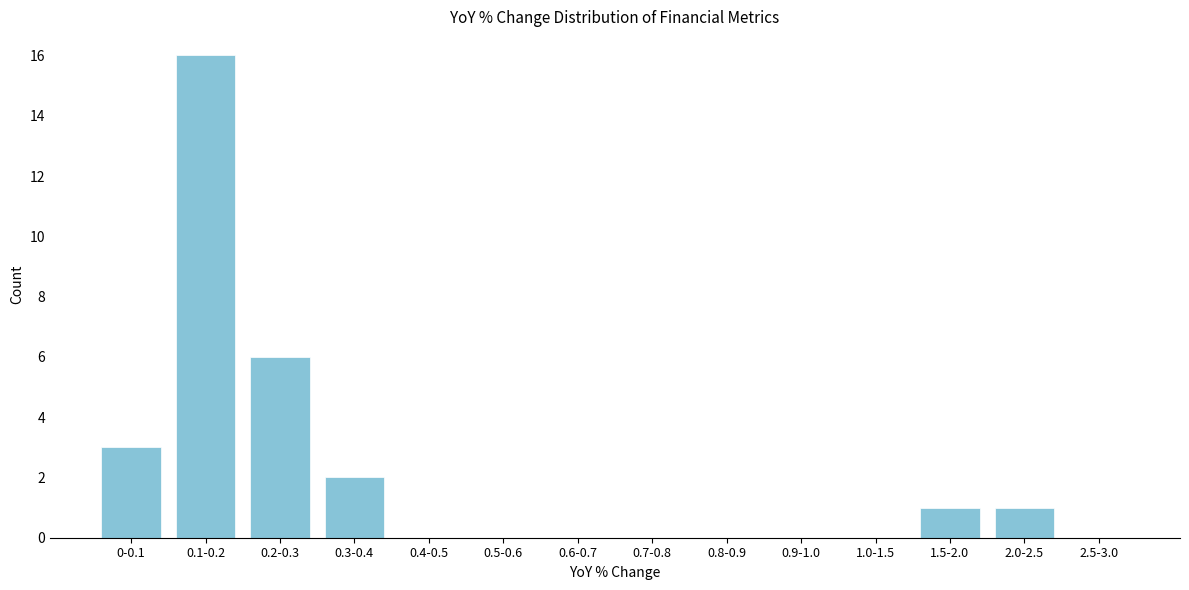

Reading right to left, transcribe all the data shown in this chart.

2.5-3.0=0	2.0-2.5=1	1.5-2.0=1	1.0-1.5=0	0.9-1.0=0	0.8-0.9=0	0.7-0.8=0	0.6-0.7=0	0.5-0.6=0	0.4-0.5=0	0.3-0.4=2	0.2-0.3=6	0.1-0.2=16	0-0.1=3